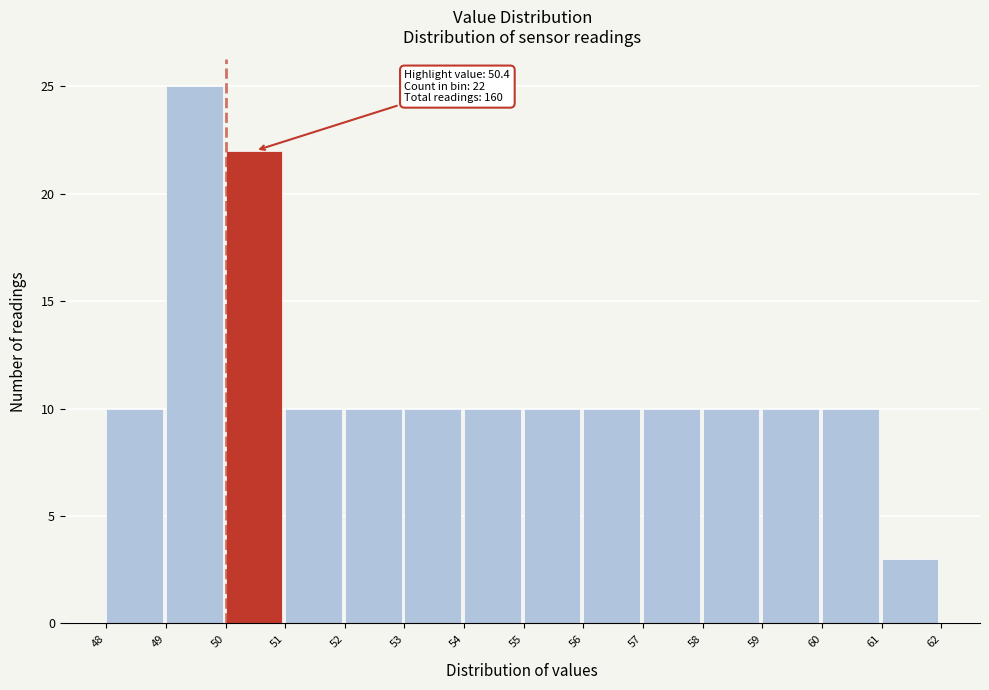

Over which range of the x-axis is the bar tallest?

49 to 50